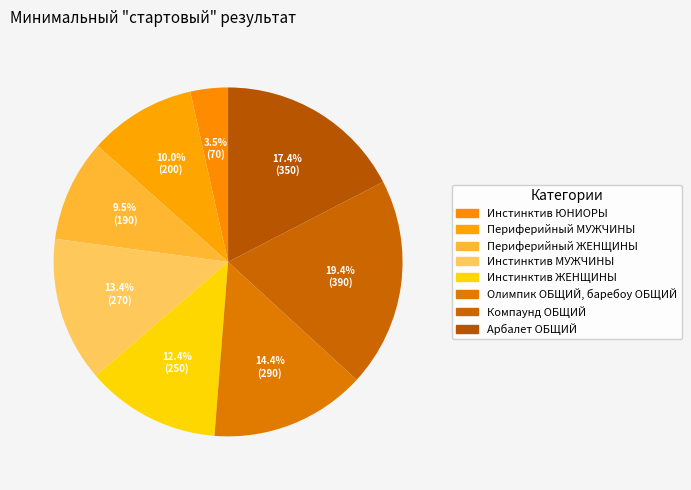

Which slice is the smallest?

Инстинктив ЮНИОРЫ